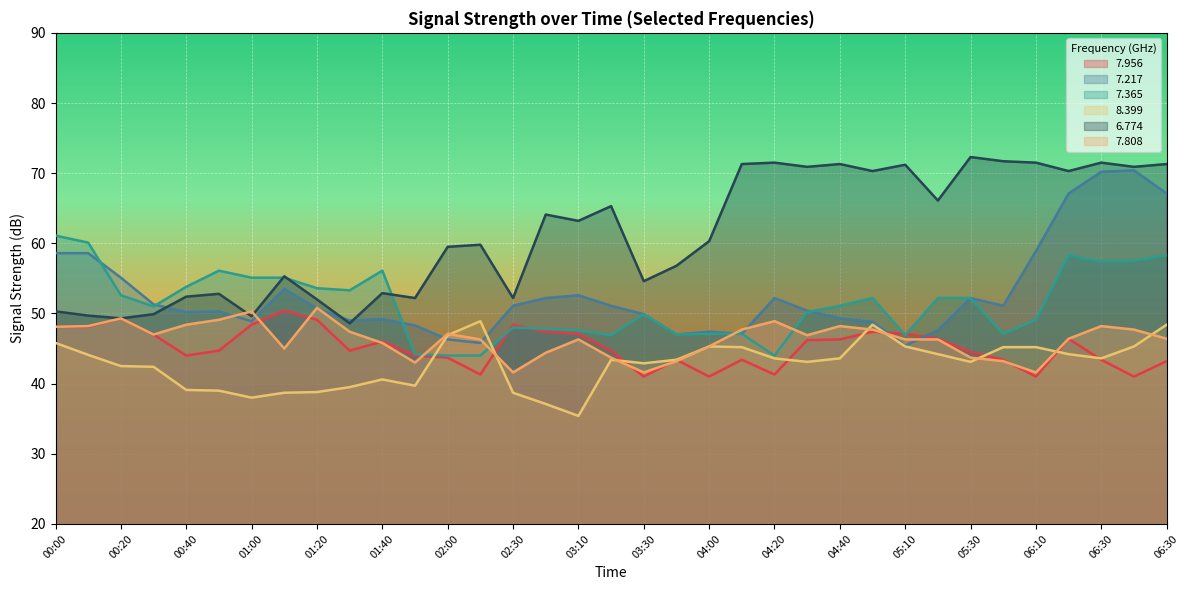

What is the difference between the second highest and minimum values in the   7.808 series?

8.7